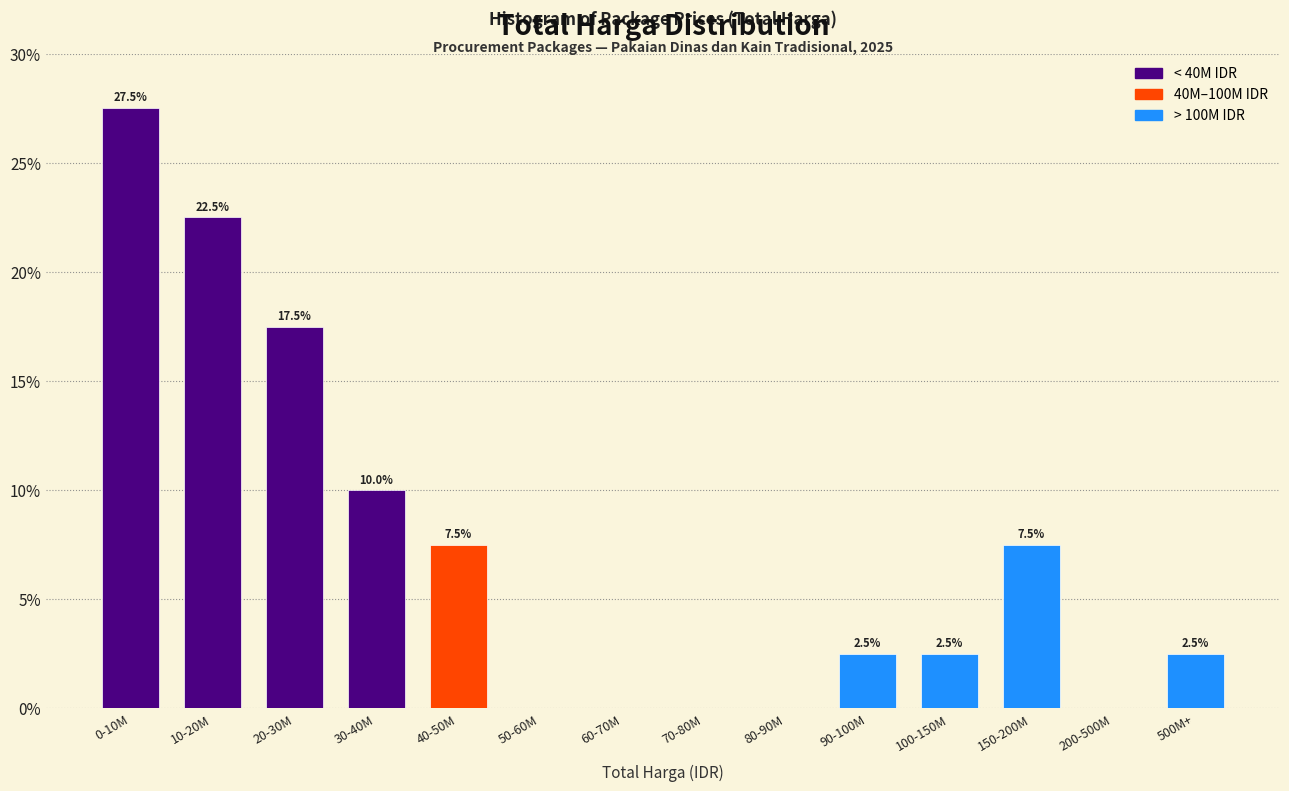

Reading right to left, what are all the values shown in this chart?

500M+=2.5	200-500M=0.0	150-200M=7.5	100-150M=2.5	90-100M=2.5	80-90M=0.0	70-80M=0.0	60-70M=0.0	50-60M=0.0	40-50M=7.5	30-40M=10.0	20-30M=17.5	10-20M=22.5	0-10M=27.5